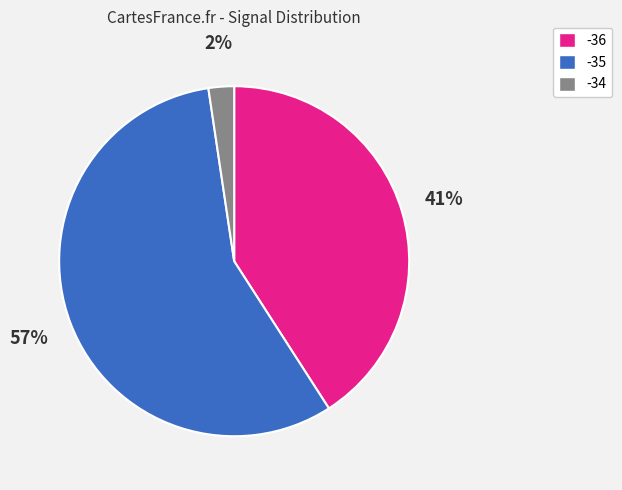

Is there any slice that represents more than half of the pie?

Yes